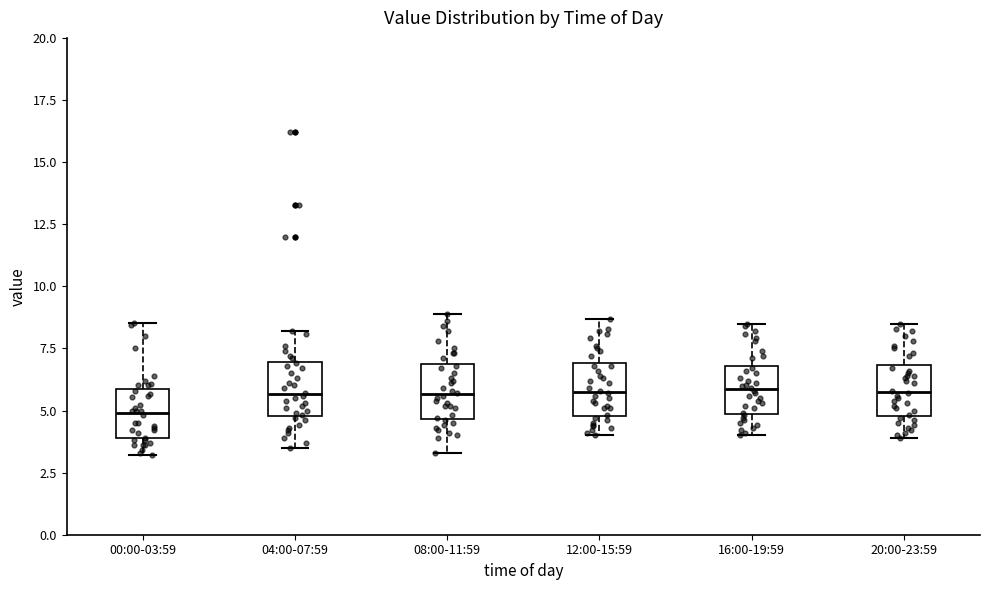

Reading left to right, transcribe this box plot: for each box, give where its median line is, the range the box spans, and where its two whiskers end, as read against the y-axis. The values are not printed on the chart, so give them approximately, as read against the axis.

00:00-03:59: median 5.0, box 4.0 to 6.0, whiskers 3.0 to 8.5
04:00-07:59: median 5.5, box 5.0 to 7.0, whiskers 3.5 to 8.0
08:00-11:59: median 5.5, box 4.5 to 7.0, whiskers 3.5 to 9.0
12:00-15:59: median 6.0, box 5.0 to 7.0, whiskers 4.0 to 8.5
16:00-19:59: median 6.0, box 5.0 to 7.0, whiskers 4.0 to 8.5
20:00-23:59: median 6.0, box 5.0 to 7.0, whiskers 4.0 to 8.5